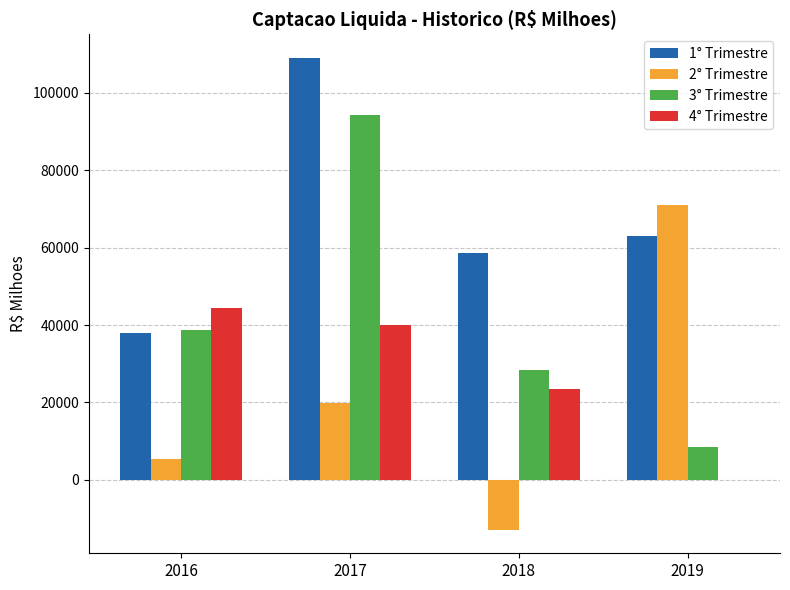

What is the maximum value for 2° Trimestre?

71084.7